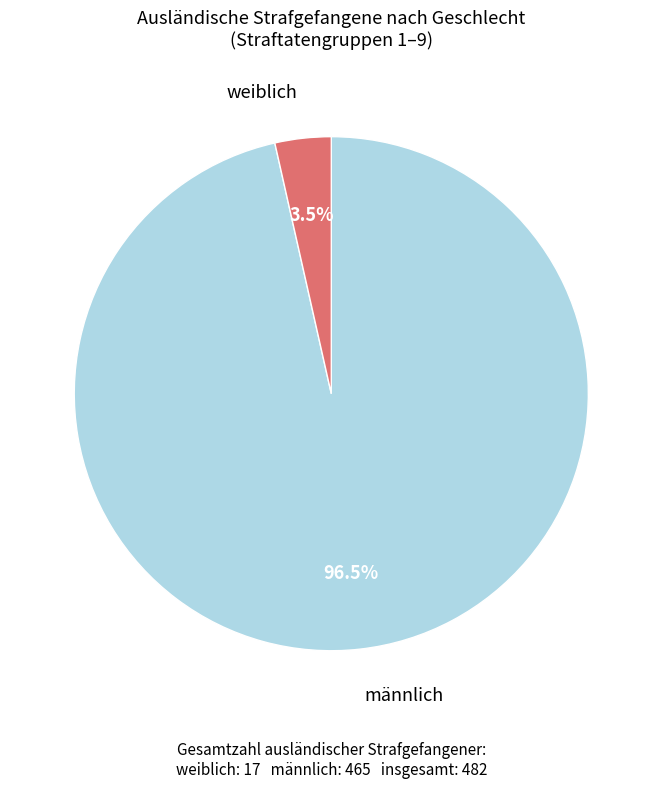

True or false: männlich accounts for 83% of the total.

False